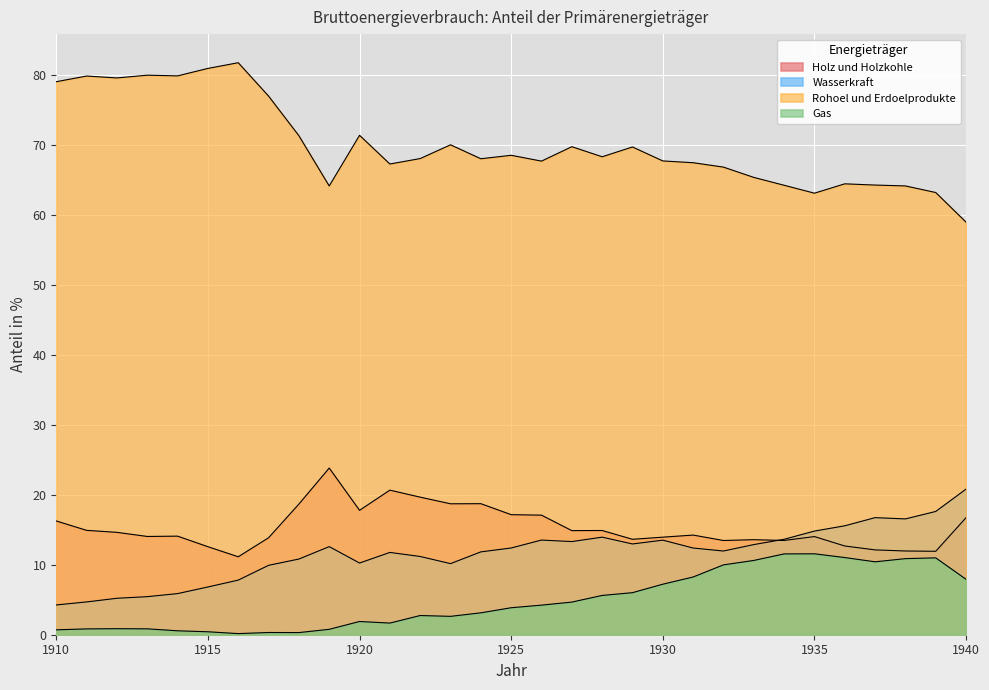

True or false: Gas and Rohoel und Erdoelprodukte intersect in this chart.

False